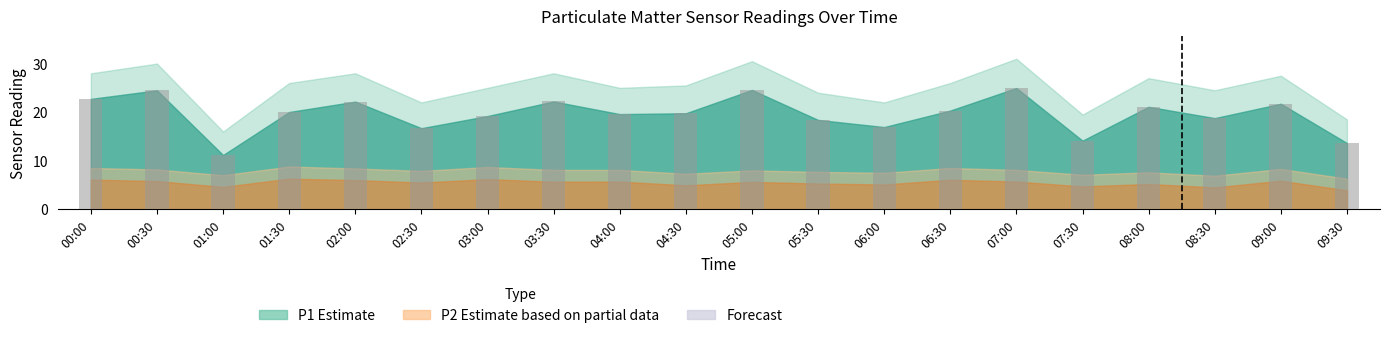

The chart shows a value of 24.5 at 00:30. True or false?

True